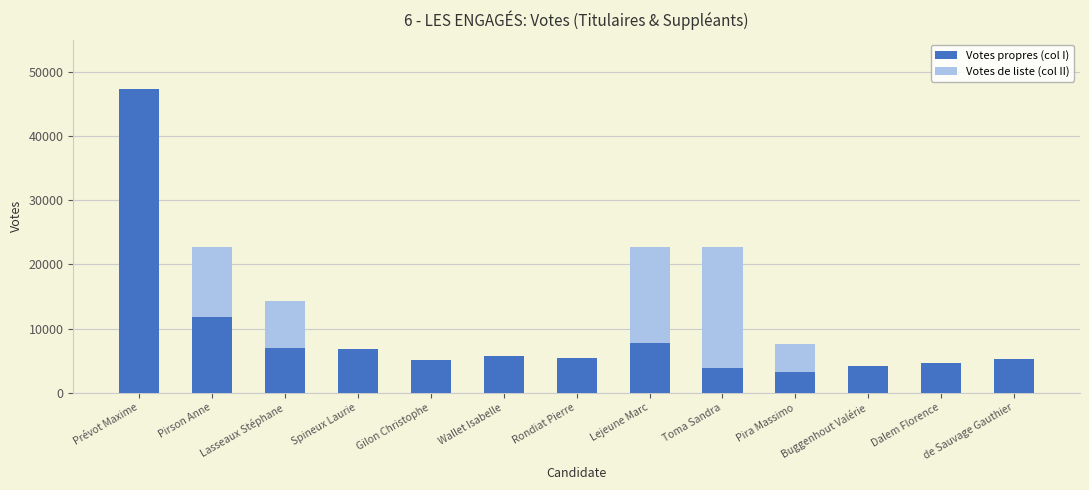

Where is Votes propres (col I) nearest to the value 25287?

Pirson Anne